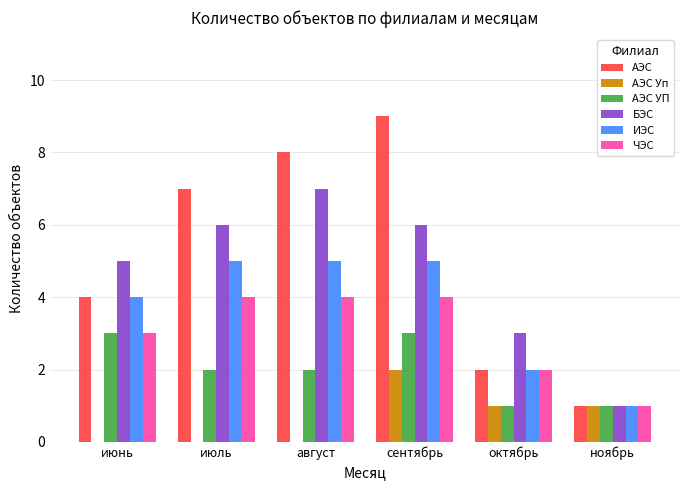

Is the value of БЭС at октябрь greater than the value of АЭС Уп at август?

Yes